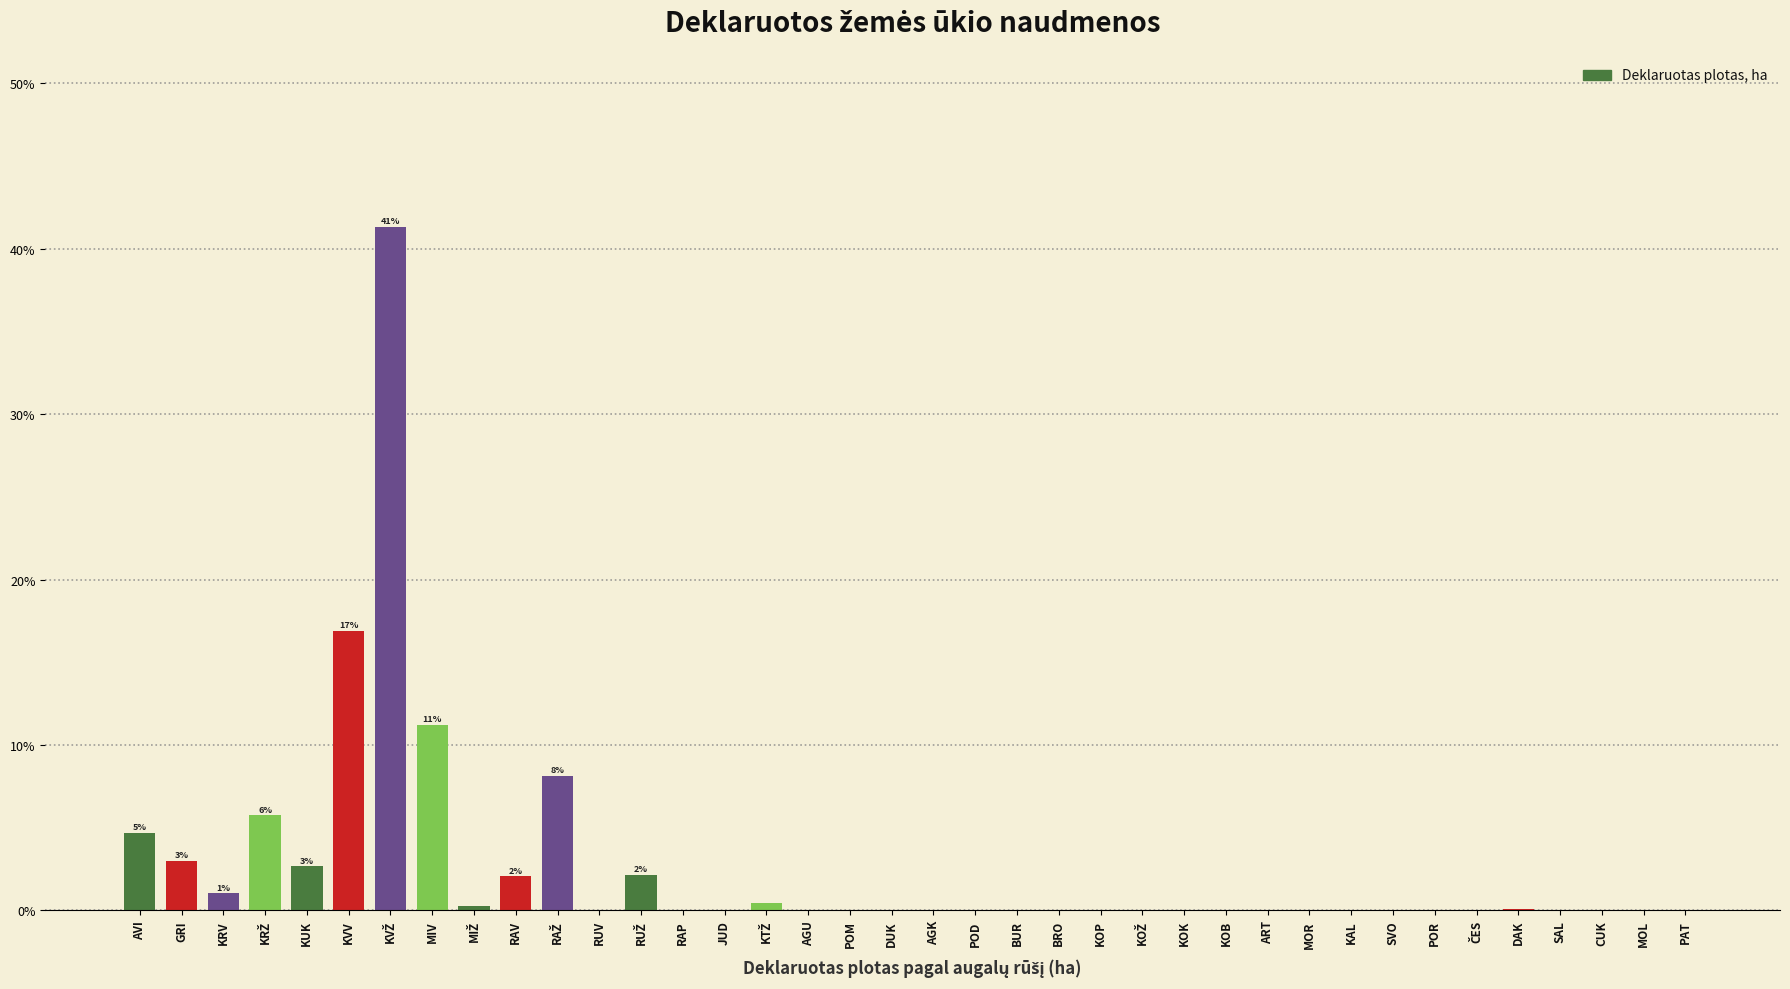

What is the maximum value shown in the chart?

41.3